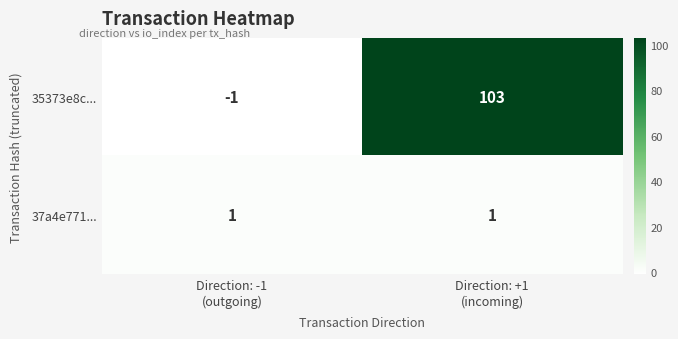

At which category is the sum across all series the highest?

Direction: +1
(incoming)